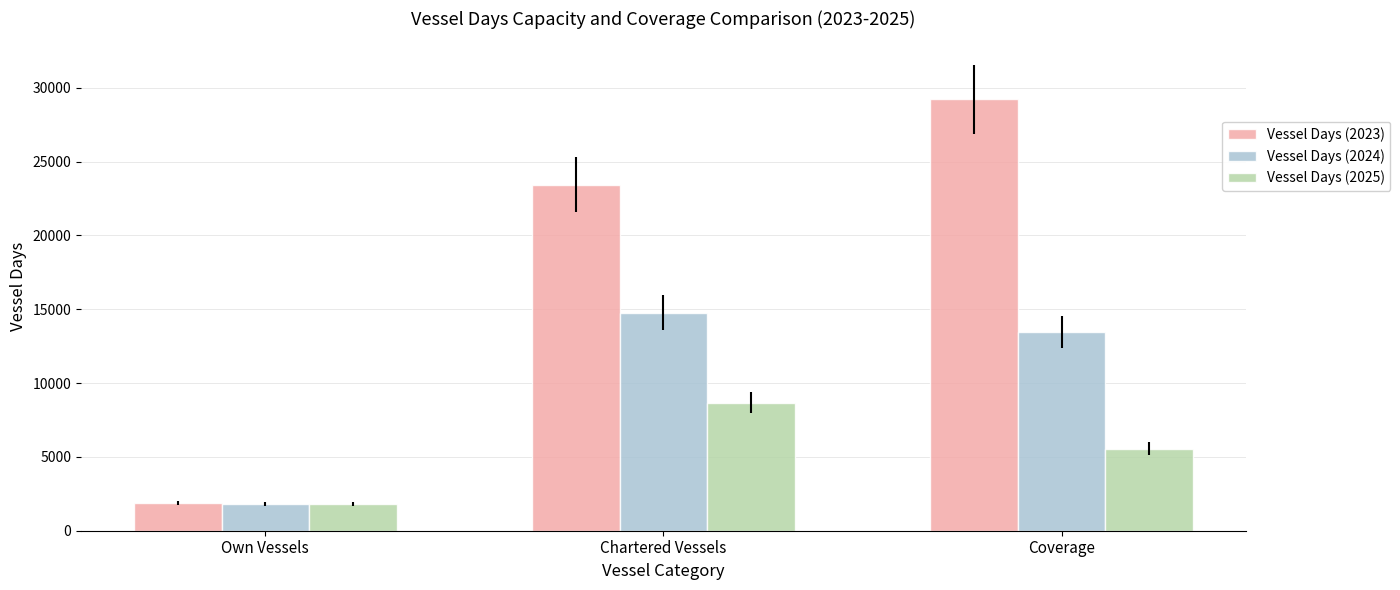

Count the number of data series in this chart.

3